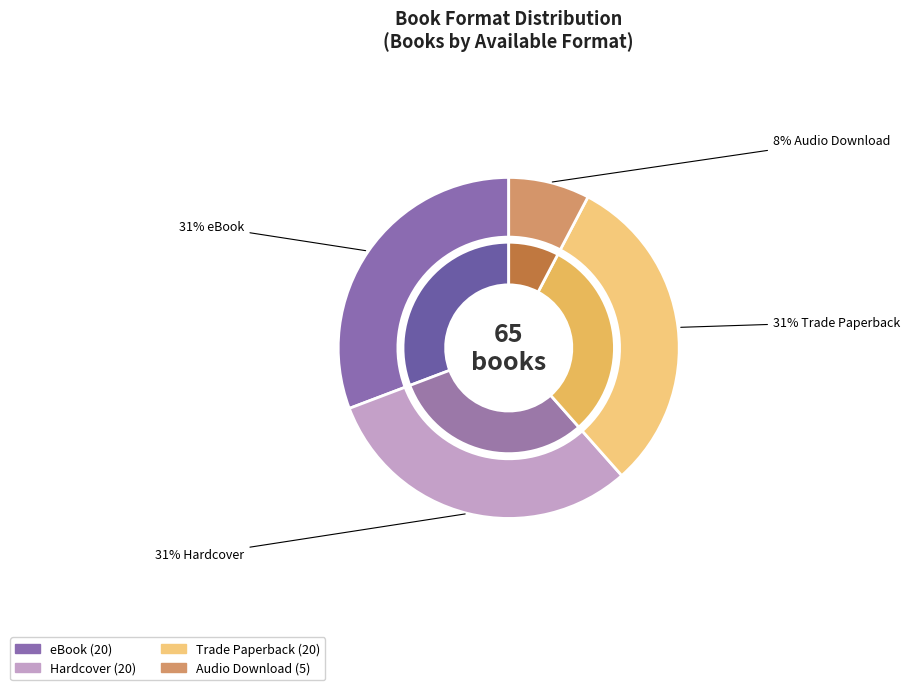

Is it true that Trade Paperback is 31% of the pie?

True